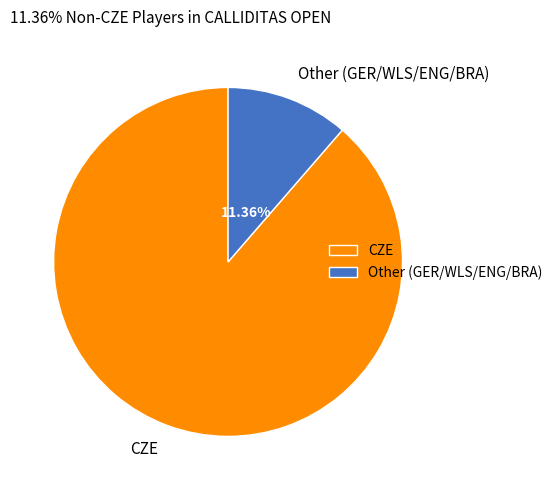

Approximately how many times larger is the value at CZE compared to Other (GER/WLS/ENG/BRA)?

7.8